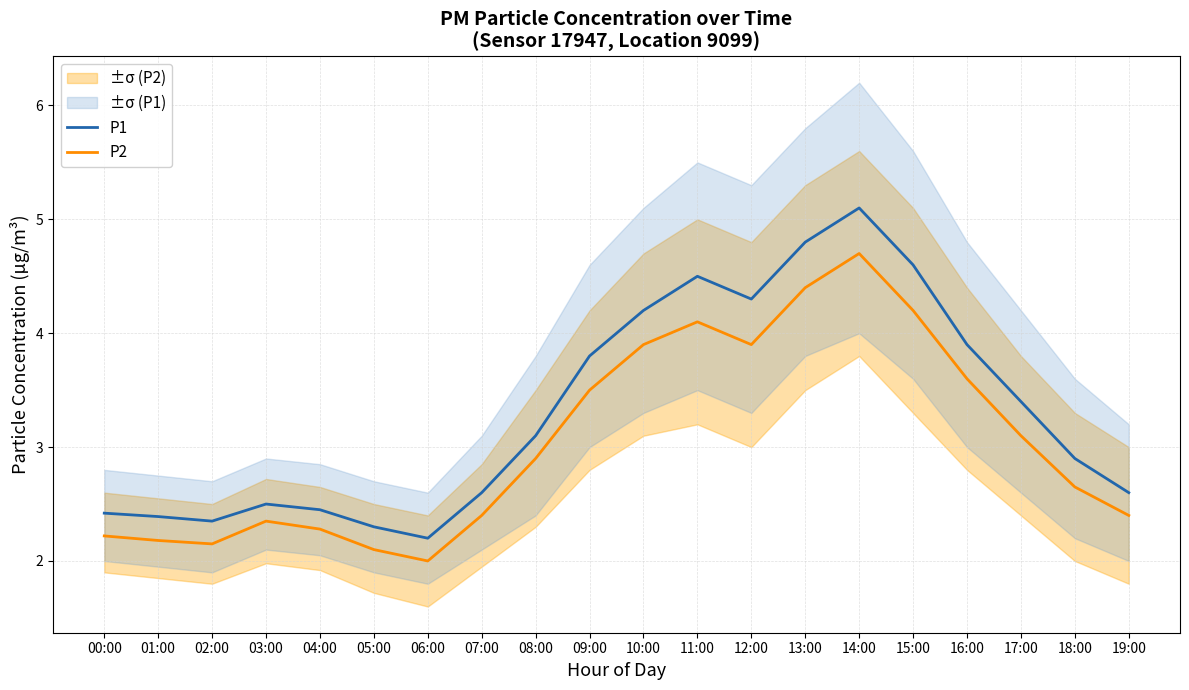

At 05:00, list the series in order from smallest to largest.

P2, P1